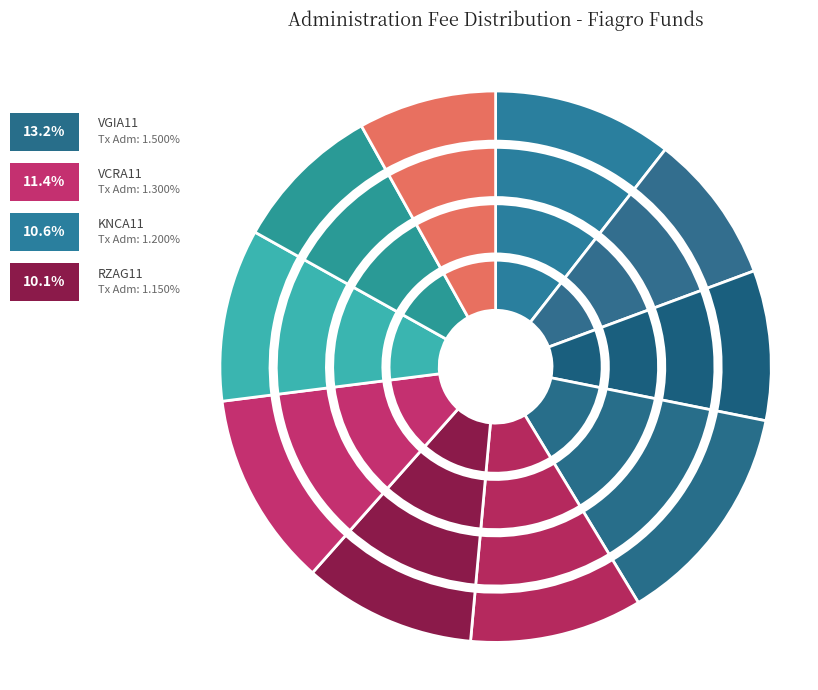

Rank the categories by value from highest to lowest.

VGIA11, VCRA11, KNCA11, FGAA11, RZAG11, GCRA11, RURA11, BBGO11, XPCA11, SNAG11